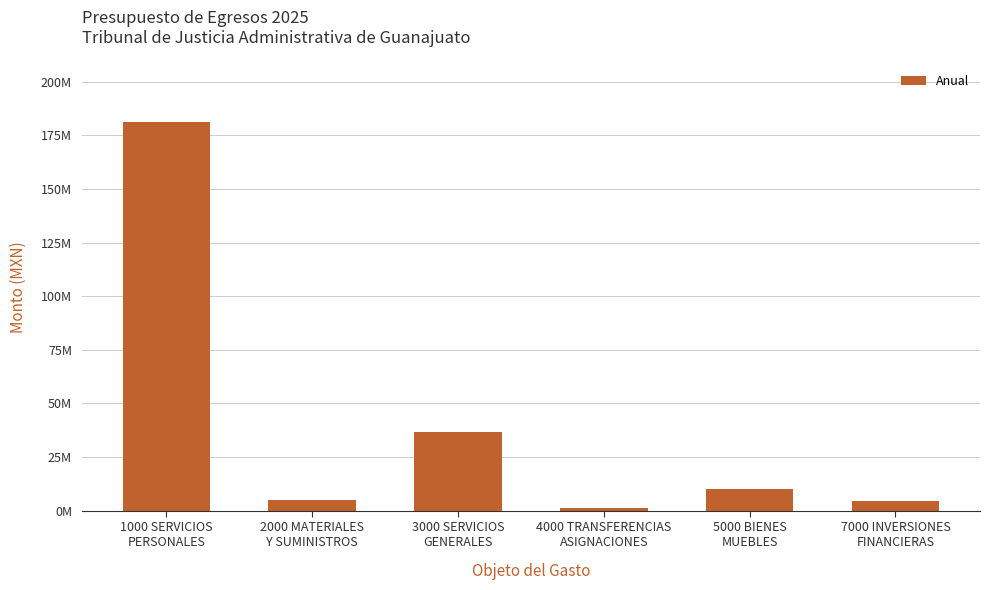

The value at 7000 INVERSIONES
FINANCIERAS is 6121361.4. True or false?

False